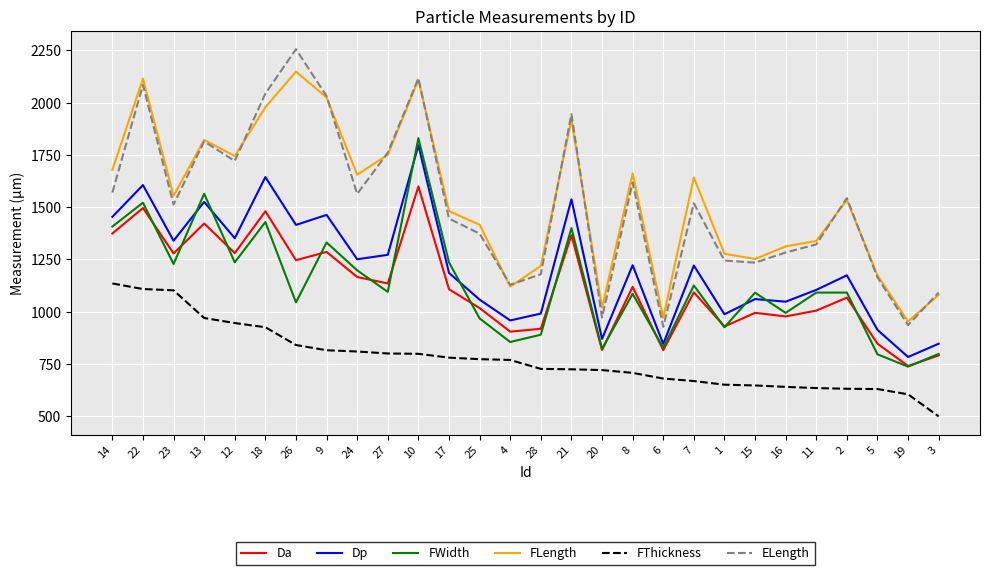

What is the difference between the highest and lowest values at 3?

593.2